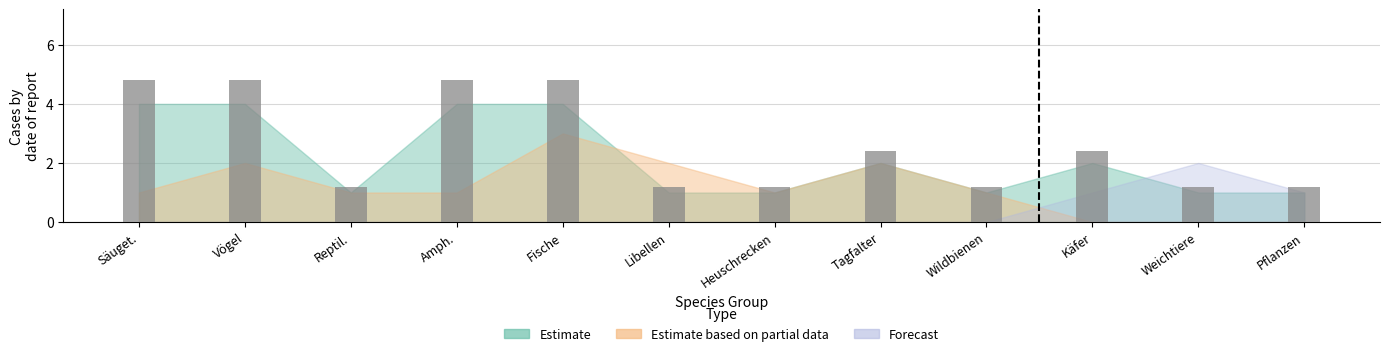

True or false: the data shows 1.8 at Libellen.

False